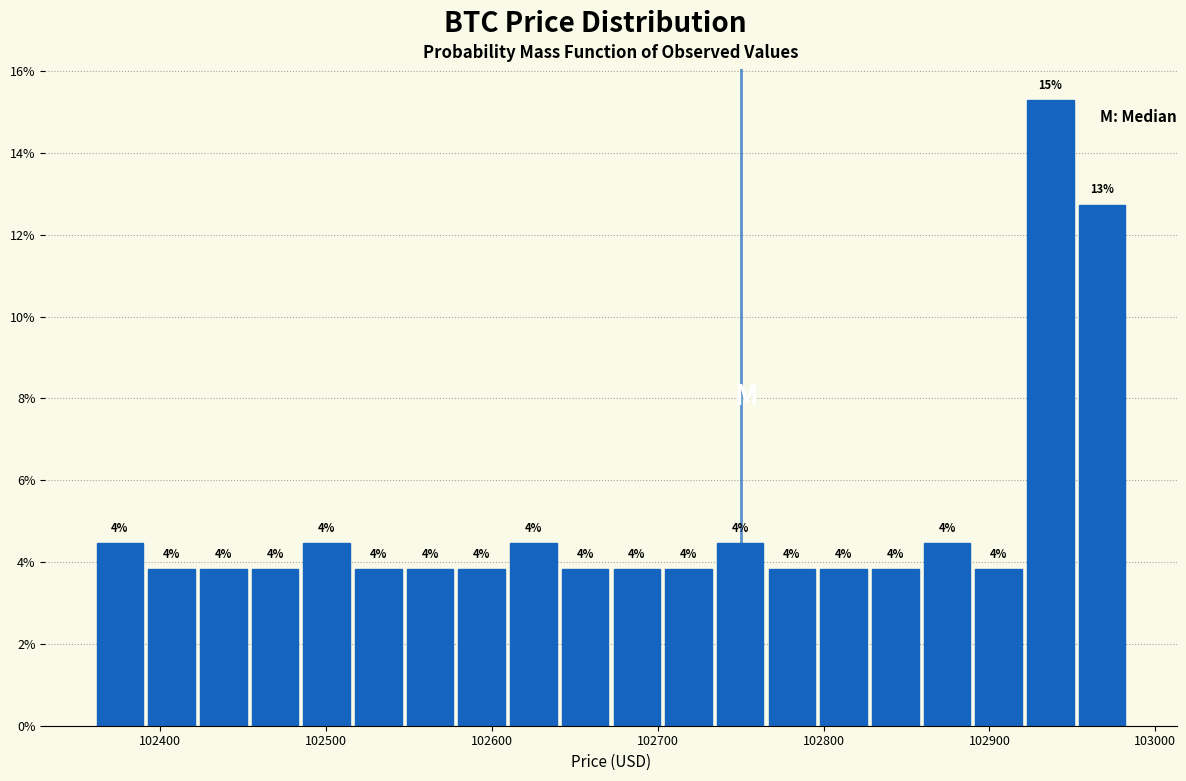

Around what value on the x-axis is the tallest bar? Give the approximate position of its centre, as read against the axis.

102940